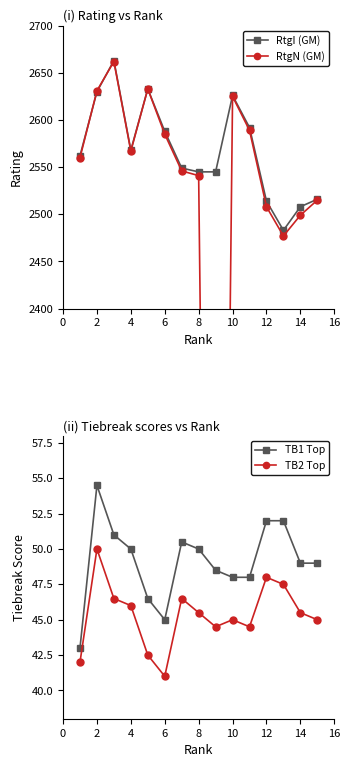

In RtgN (GM), how many points are higher than both neighbors (excluding endpoints)?

3